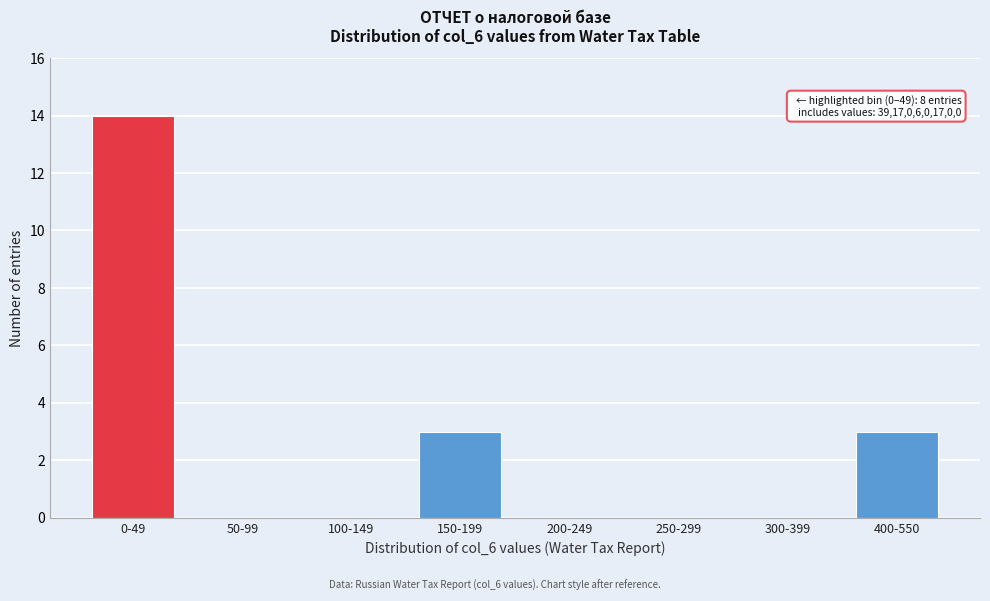

Reading right to left, list all the values displayed in this chart.

400-550=3	300-399=0	250-299=0	200-249=0	150-199=3	100-149=0	50-99=0	0-49=14